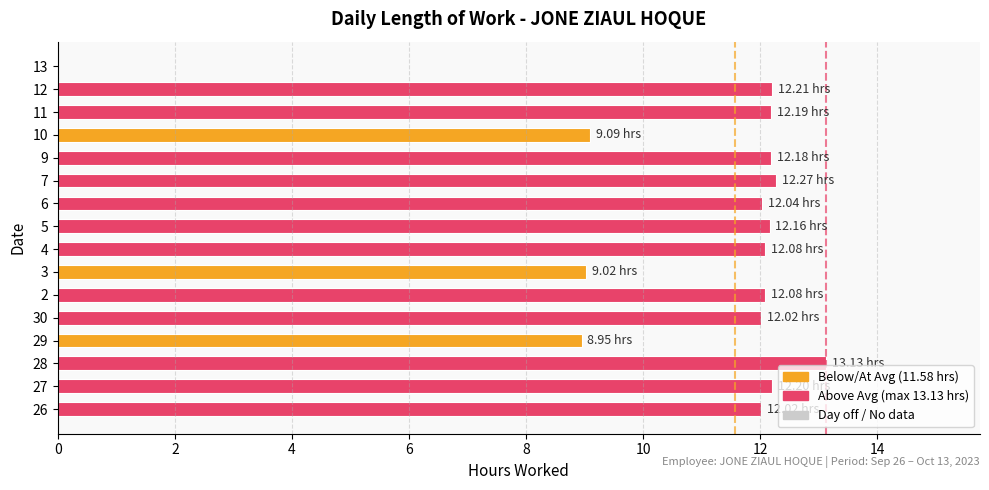

Which has a higher value, 6 or 3?

6